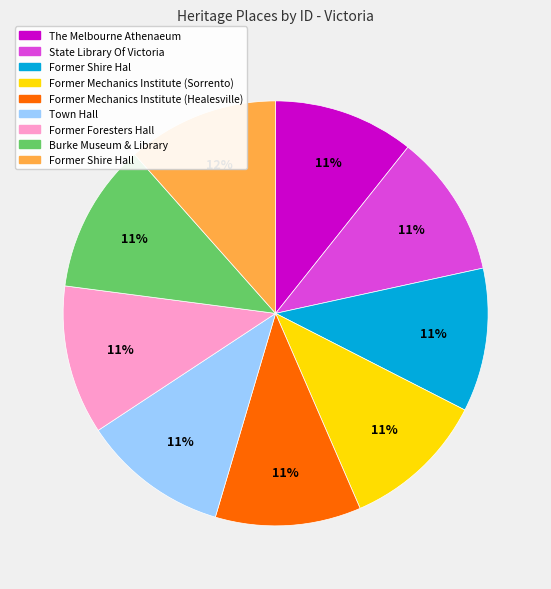

To the nearest percent, what is the difference between the largest and smallest slice percentages?

1%